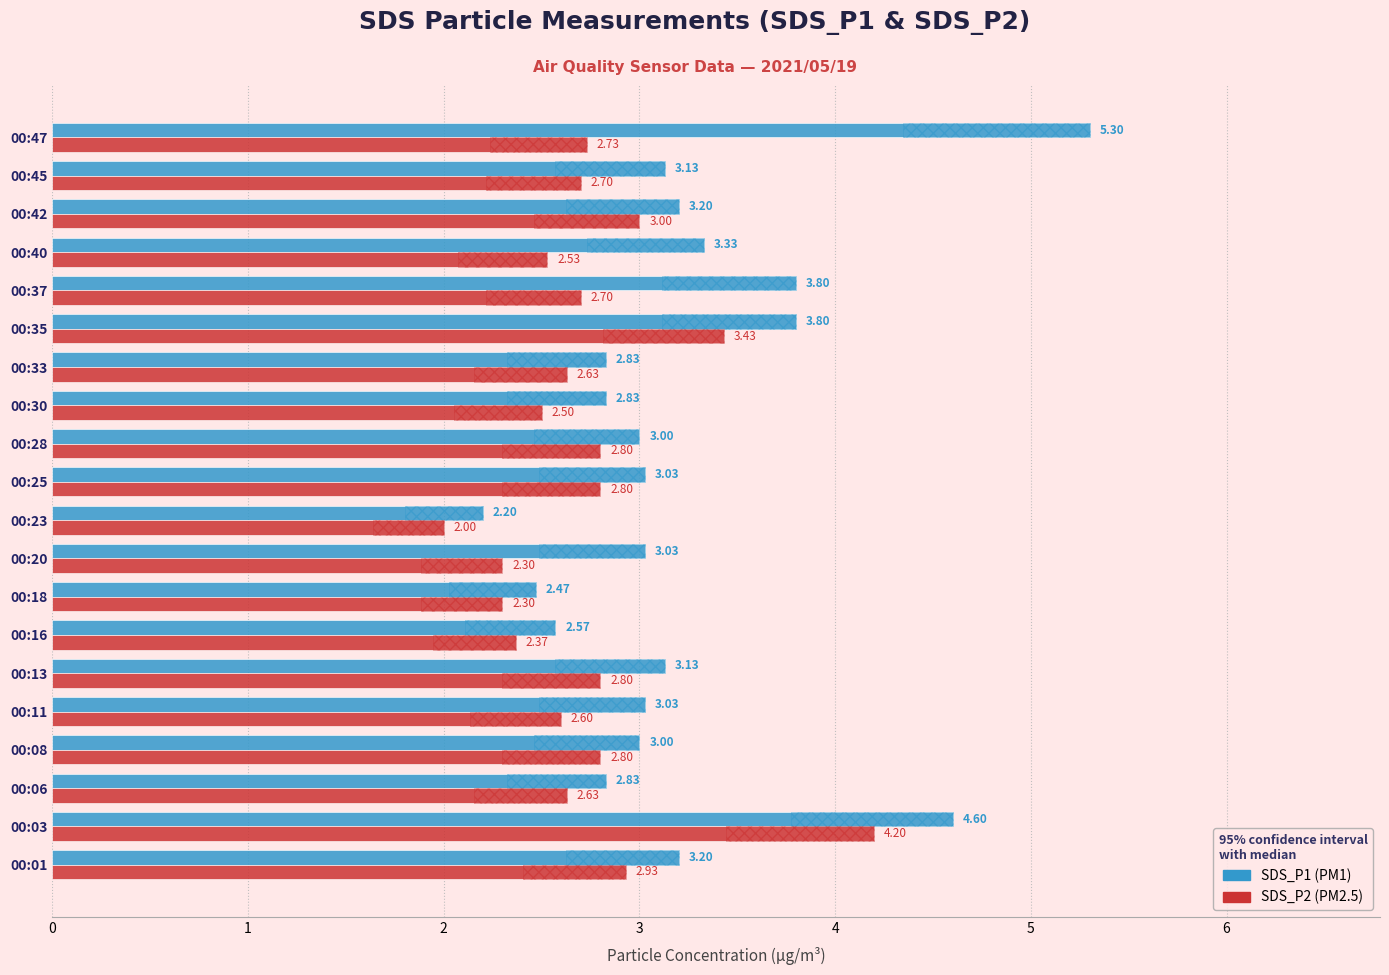

Reading left to right, transcribe all the data shown in this chart.

SDS_P1: 0=3.2	1=4.6	2=2.8	3=3.0	4=3.0	5=3.1	6=2.6	7=2.5	8=3.0	9=2.2	10=3.0	11=3.0	12=2.8	13=2.8	14=3.8	15=3.8	16=3.3	17=3.2	18=3.1	19=5.3
SDS_P2: 0=2.9	1=4.2	2=2.6	3=2.8	4=2.6	5=2.8	6=2.4	7=2.3	8=2.3	9=2.0	10=2.8	11=2.8	12=2.5	13=2.6	14=3.4	15=2.7	16=2.5	17=3.0	18=2.7	19=2.7